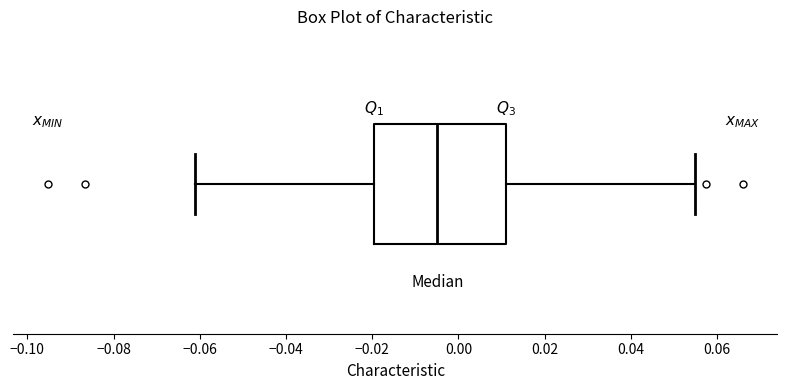

Where is the left edge of the box on the x-axis? The values are not printed on the chart, so give them approximately, as read against the axis.

-0.020